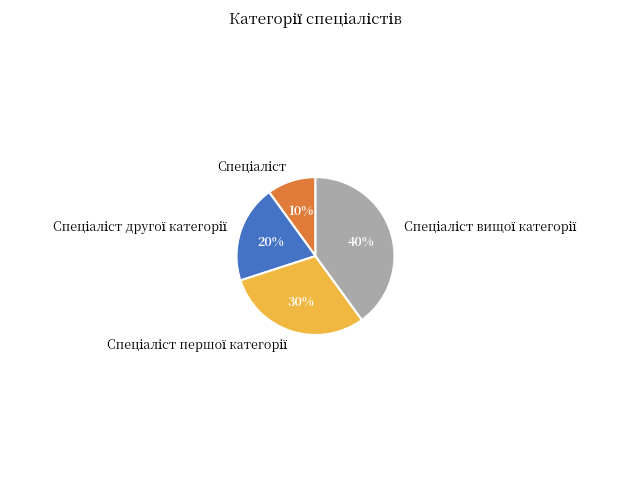

Does any single category account for the majority?

No